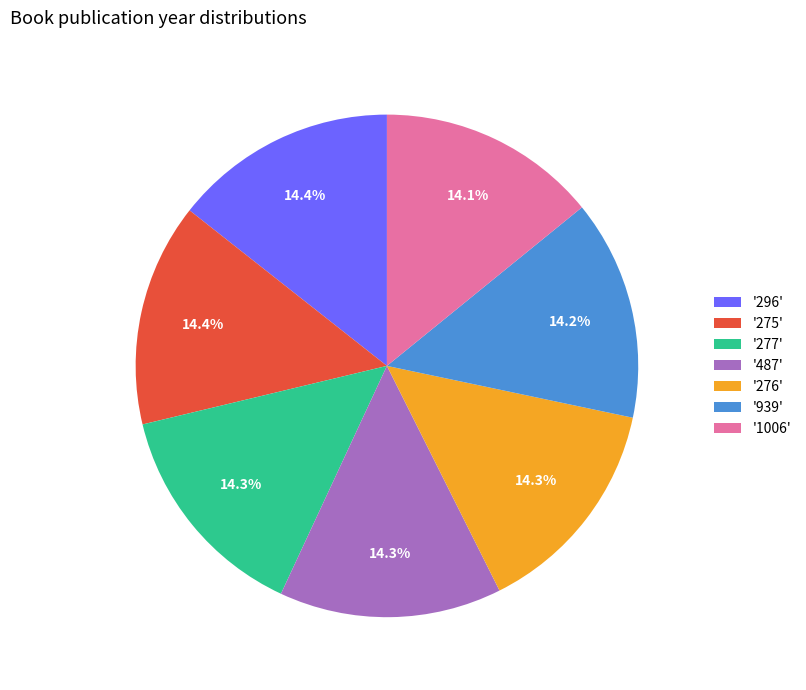

Do '939' and '277' together represent more than half of the pie?

No